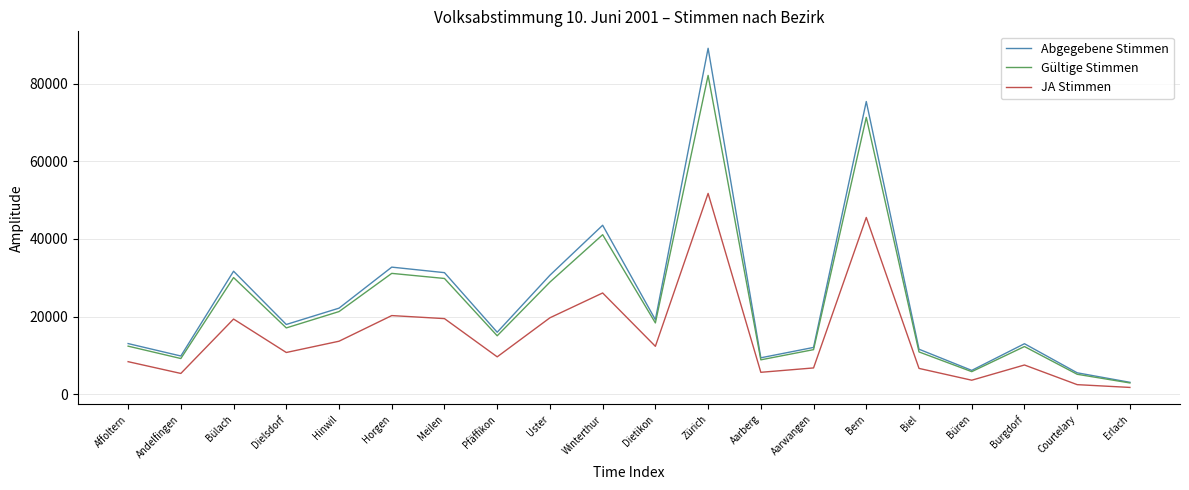

The value of JA Stimmen at Hinwil is 13648. True or false?

True